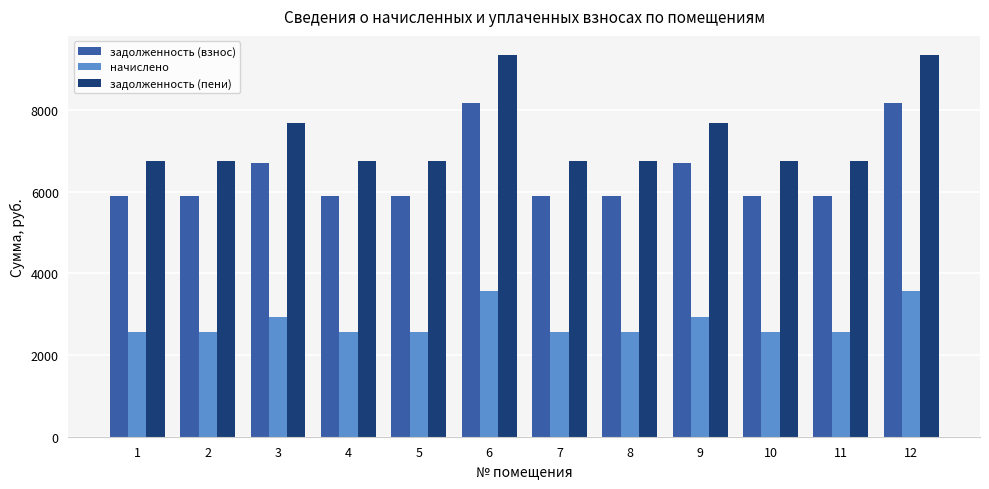

What is the smallest value displayed?

2574.0